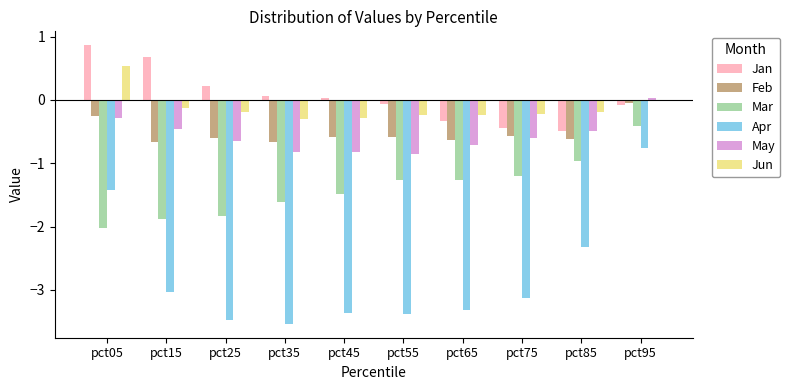

What is the sum of the Feb values at pct45 and pct35?

-1.2